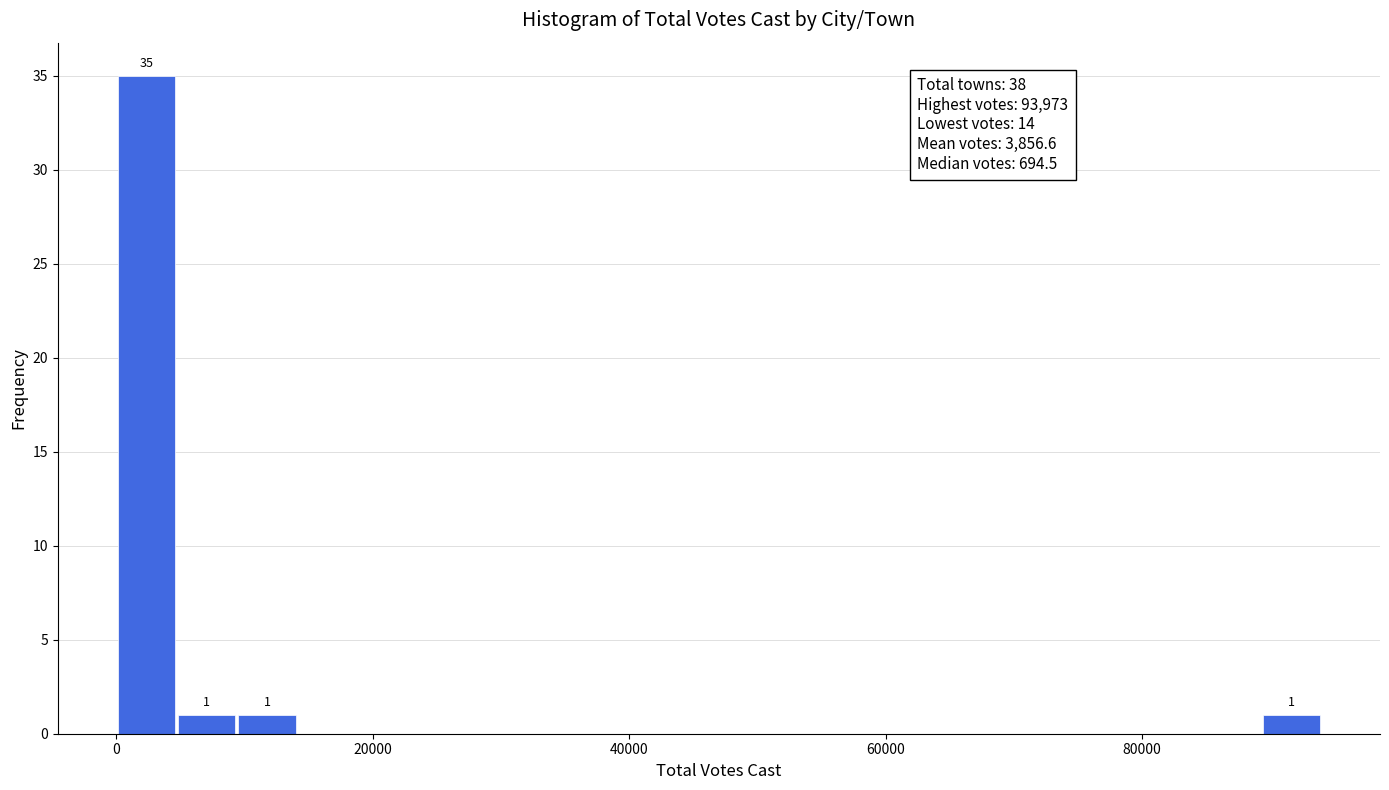

Around what value on the x-axis is the tallest bar? Give the approximate position of its centre, as read against the axis.

2000